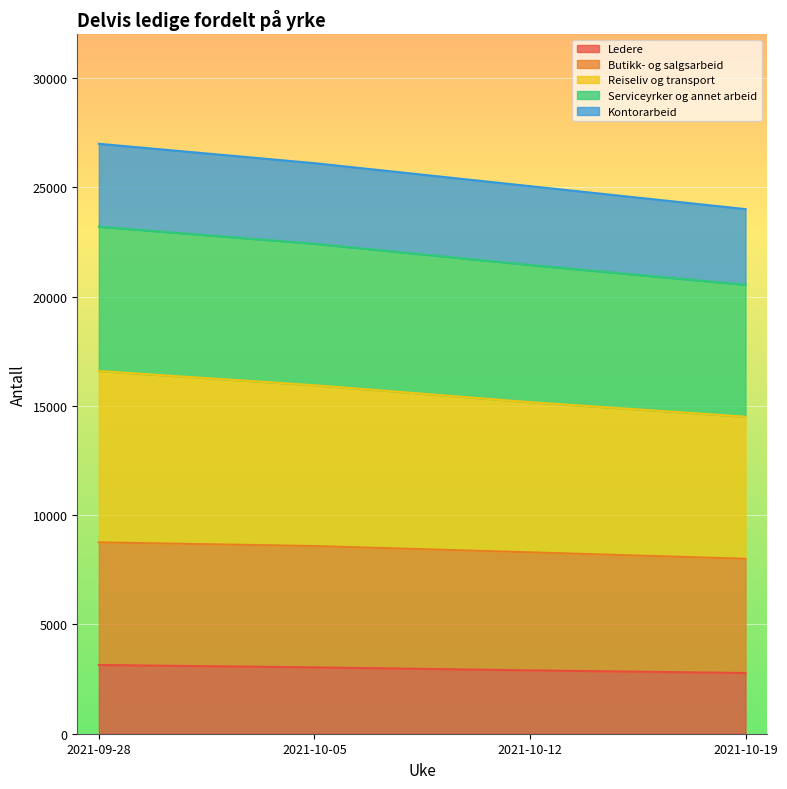

True or false: Serviceyrker og annet arbeid has more than 2 points higher than both neighbors.

False